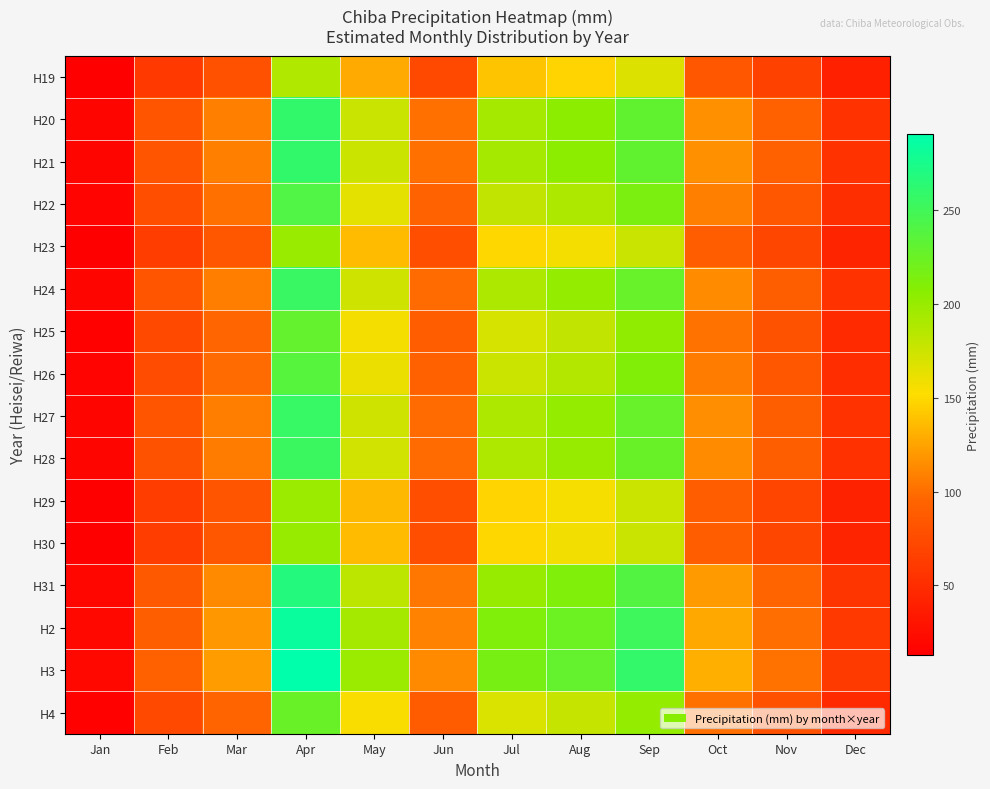

What is the minimum value shown in the chart?

12.9